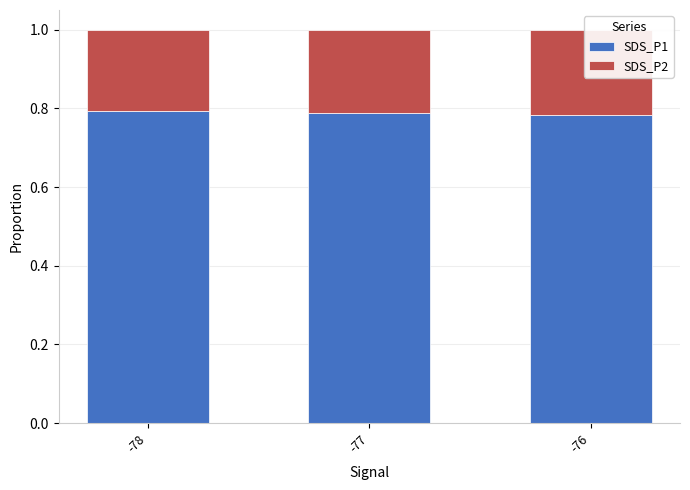

The SDS_P2 series shows 0.2 at -77. True or false?

True